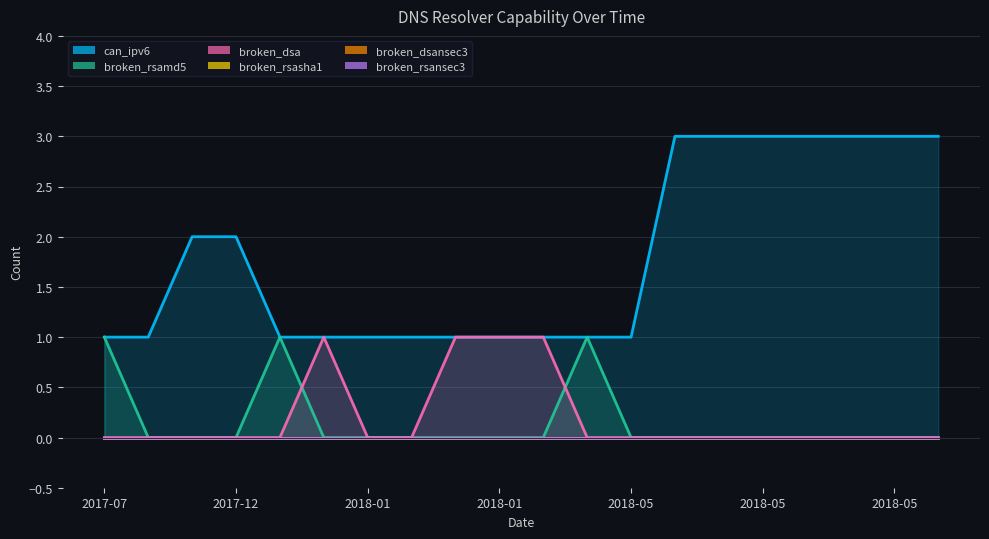

At 2018-05, list the series in order from smallest to largest.

broken_rsamd5, broken_dsa, can_ipv6